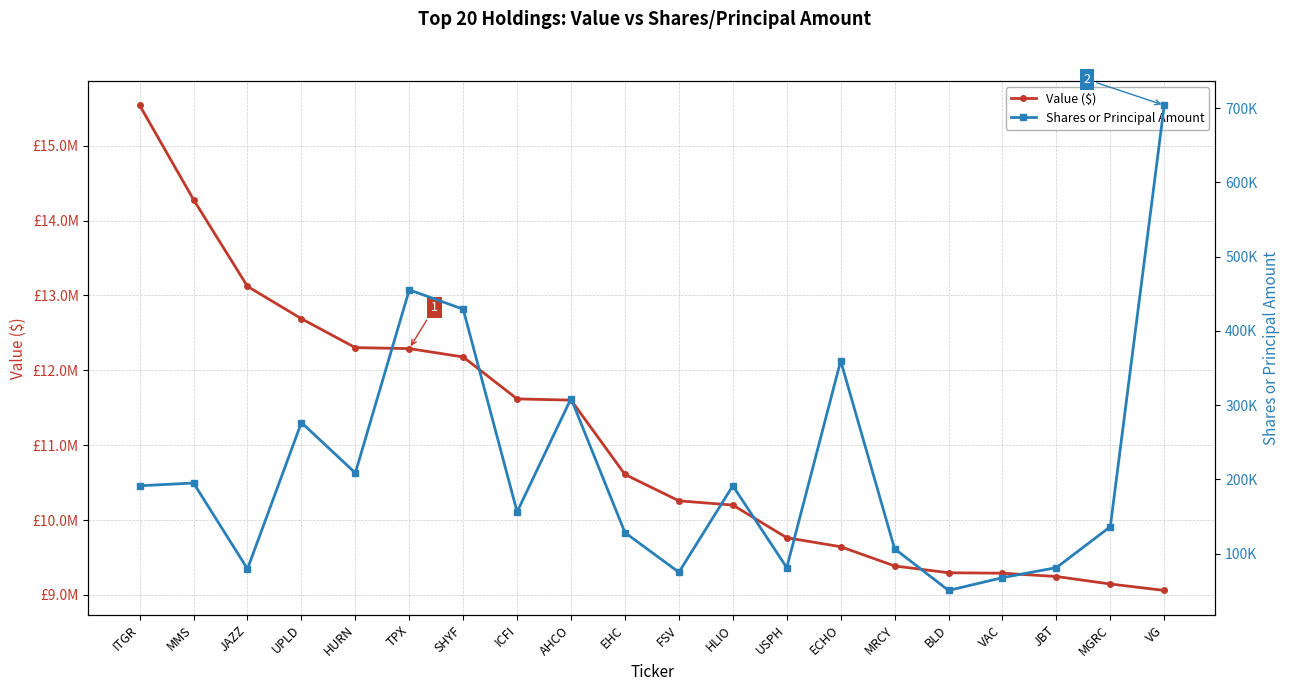

What are all the series names shown in the legend?

Value ($), Shares or Principal Amount